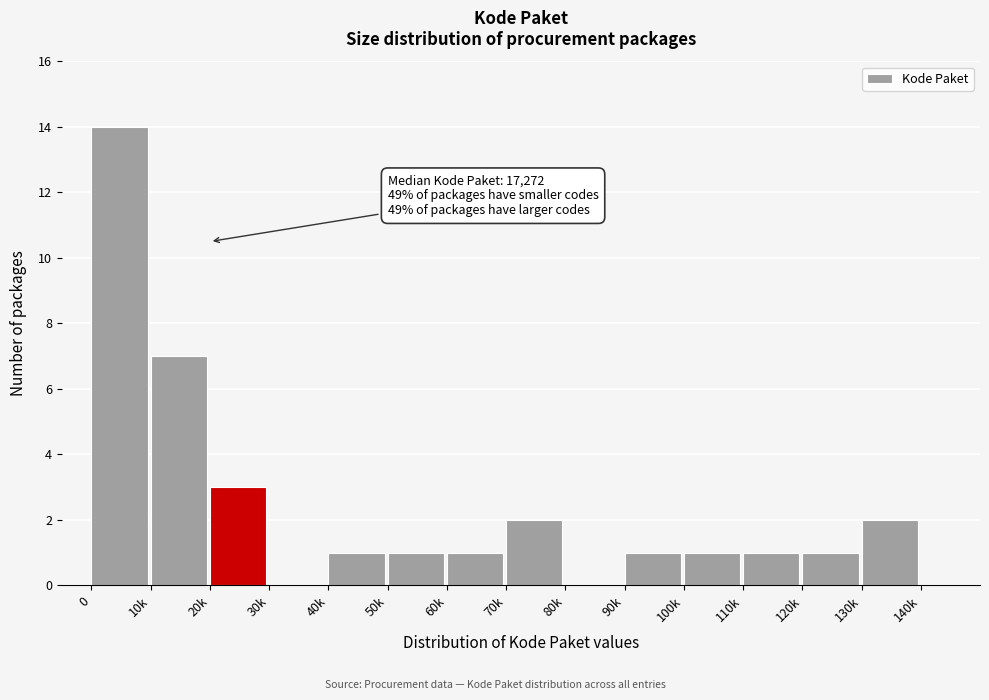

Reading left to right, what are all the values shown in this chart?

0=14	10k=7	20k=3	30k=0	40k=1	50k=1	60k=1	70k=2	80k=0	90k=1	100k=1	110k=1	120k=1	130k=2	140k=0